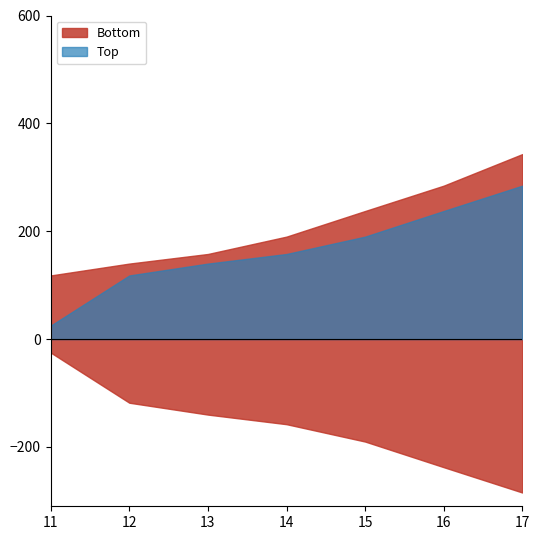

What is the value of the Top point at the 3rd from the left?

140.0